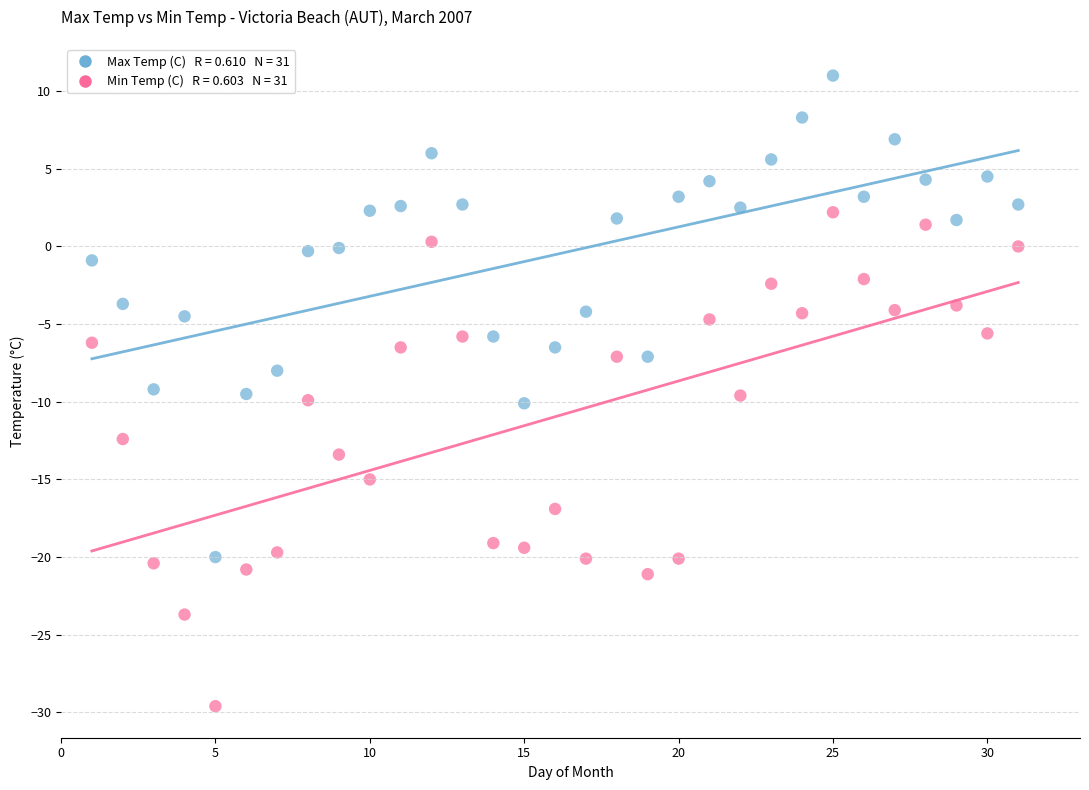

Across all data points, what is the range of X values (max minus min)?

30.0